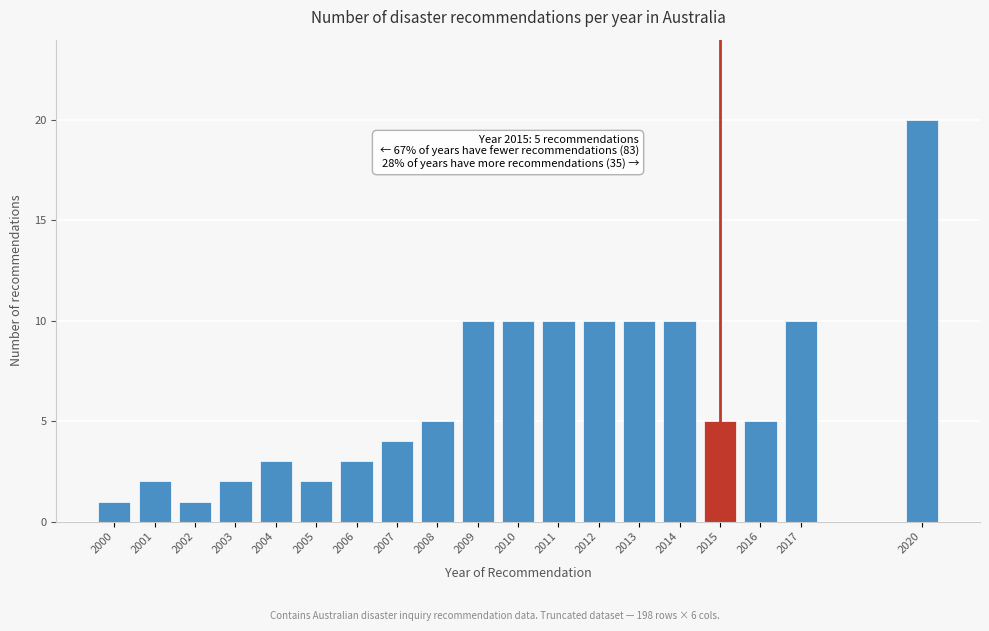

Reading left to right, what are all the values shown in this chart?

1	2	1	2	3	2	3	4	5	10	10	10	10	10	10	5	5	10	20